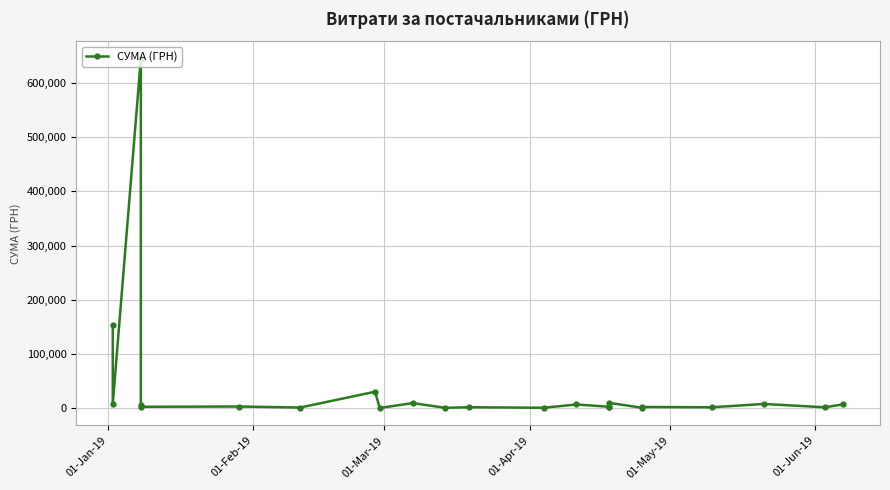

Is it true that the value at 7 is 18735.3?

False